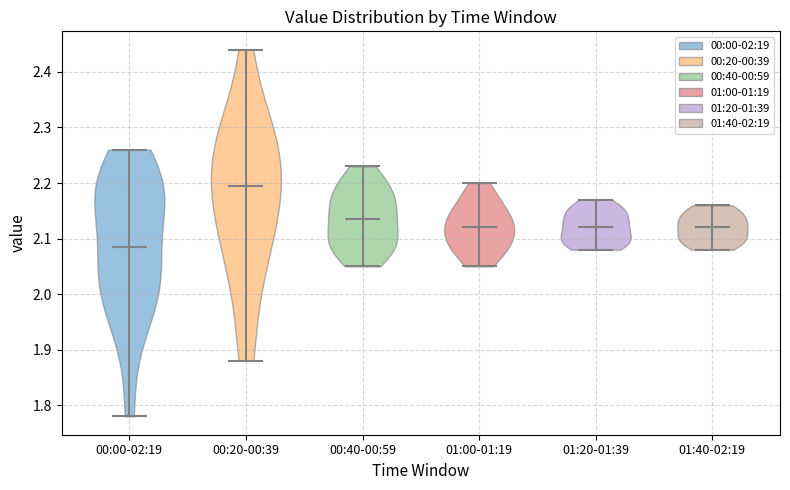

Reading left to right, read every violin against the y-axis: where its median line is, and the lowest and highest points it reaches. The values are not printed on the chart, so give them approximately, as read against the axis.

00:00-02:19: median line 2.09, lowest point 1.78, highest point 2.26
00:20-00:39: median line 2.20, lowest point 1.88, highest point 2.44
00:40-00:59: median line 2.14, lowest point 2.05, highest point 2.23
01:00-01:19: median line 2.12, lowest point 2.05, highest point 2.20
01:20-01:39: median line 2.12, lowest point 2.08, highest point 2.17
01:40-02:19: median line 2.12, lowest point 2.08, highest point 2.16